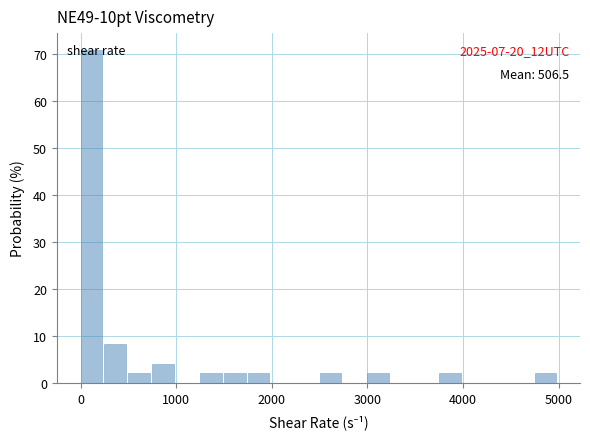

Around what value on the x-axis is the tallest bar? Give the approximate position of its centre, as read against the axis.

100